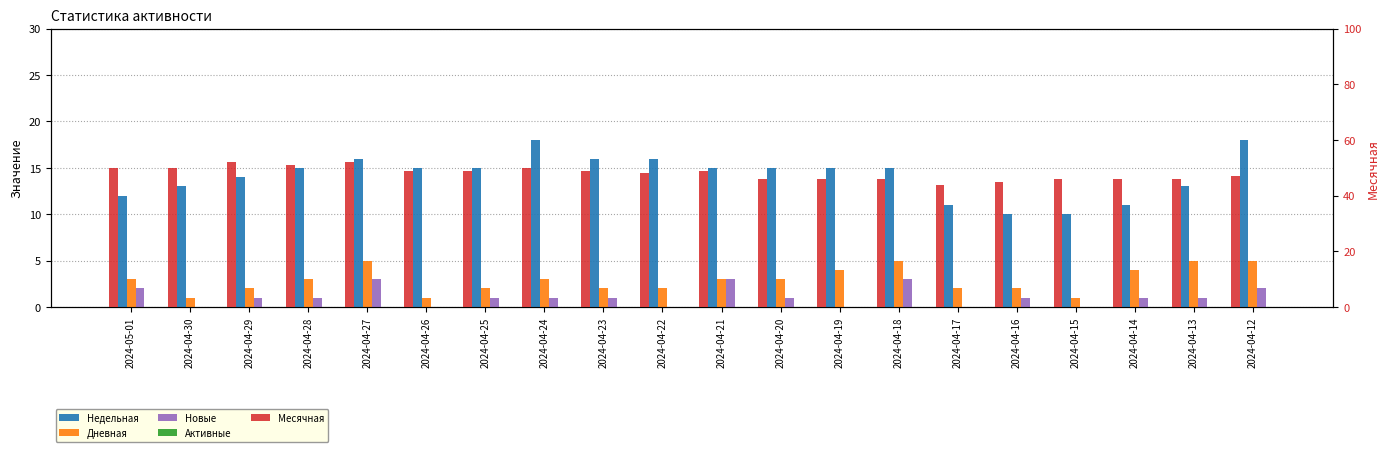

Reading left to right, list all the values displayed in this chart.

Недельная: 2024-05-01=12	2024-04-30=13	2024-04-29=14	2024-04-28=15	2024-04-27=16	2024-04-26=15	2024-04-25=15	2024-04-24=18	2024-04-23=16	2024-04-22=16	2024-04-21=15	2024-04-20=15	2024-04-19=15	2024-04-18=15	2024-04-17=11	2024-04-16=10	2024-04-15=10	2024-04-14=11	2024-04-13=13	2024-04-12=18
Дневная: 2024-05-01=3	2024-04-30=1	2024-04-29=2	2024-04-28=3	2024-04-27=5	2024-04-26=1	2024-04-25=2	2024-04-24=3	2024-04-23=2	2024-04-22=2	2024-04-21=3	2024-04-20=3	2024-04-19=4	2024-04-18=5	2024-04-17=2	2024-04-16=2	2024-04-15=1	2024-04-14=4	2024-04-13=5	2024-04-12=5
Новые: 2024-05-01=2	2024-04-30=0	2024-04-29=1	2024-04-28=1	2024-04-27=3	2024-04-26=0	2024-04-25=1	2024-04-24=1	2024-04-23=1	2024-04-22=0	2024-04-21=3	2024-04-20=1	2024-04-19=0	2024-04-18=3	2024-04-17=0	2024-04-16=1	2024-04-15=0	2024-04-14=1	2024-04-13=1	2024-04-12=2
Активные: 2024-05-01=0	2024-04-30=0	2024-04-29=0	2024-04-28=0	2024-04-27=0	2024-04-26=0	2024-04-25=0	2024-04-24=0	2024-04-23=0	2024-04-22=0	2024-04-21=0	2024-04-20=0	2024-04-19=0	2024-04-18=0	2024-04-17=0	2024-04-16=0	2024-04-15=0	2024-04-14=0	2024-04-13=0	2024-04-12=0
Месячная: 2024-05-01=50	2024-04-30=50	2024-04-29=52	2024-04-28=51	2024-04-27=52	2024-04-26=49	2024-04-25=49	2024-04-24=50	2024-04-23=49	2024-04-22=48	2024-04-21=49	2024-04-20=46	2024-04-19=46	2024-04-18=46	2024-04-17=44	2024-04-16=45	2024-04-15=46	2024-04-14=46	2024-04-13=46	2024-04-12=47